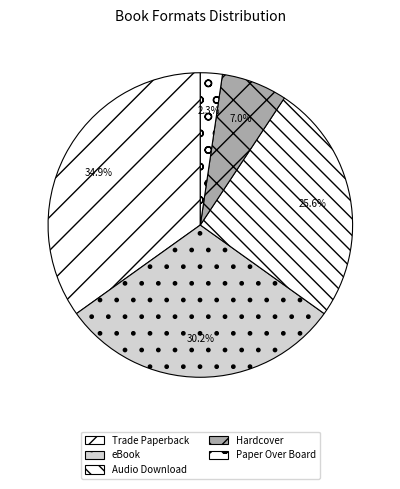

To the nearest percent, what is the difference between the largest and smallest slice percentages?

33%